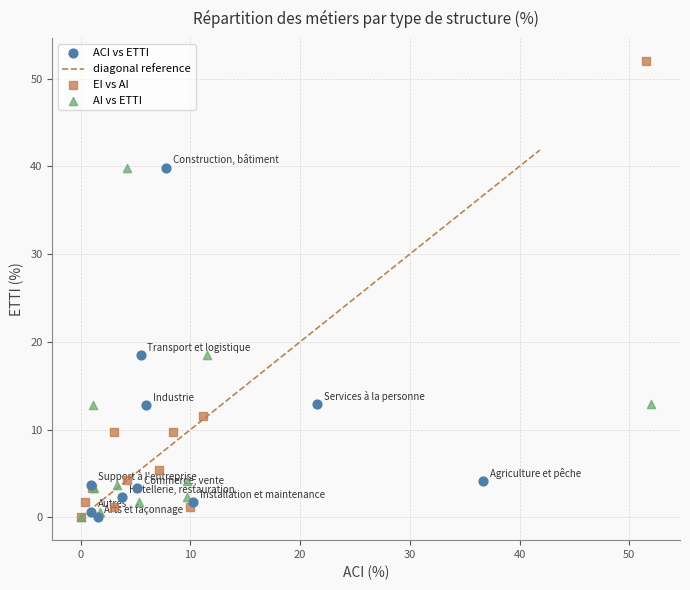

Which series contains the highest Y value?

EI vs AI